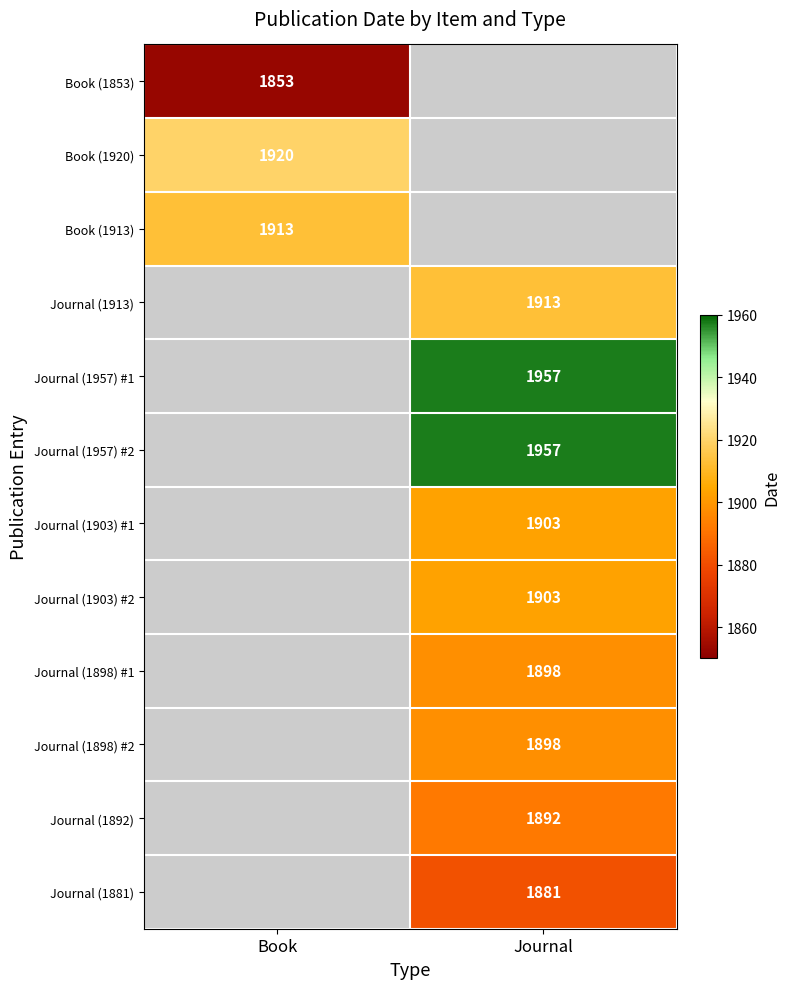

Which category has the highest value across all series?

Journal